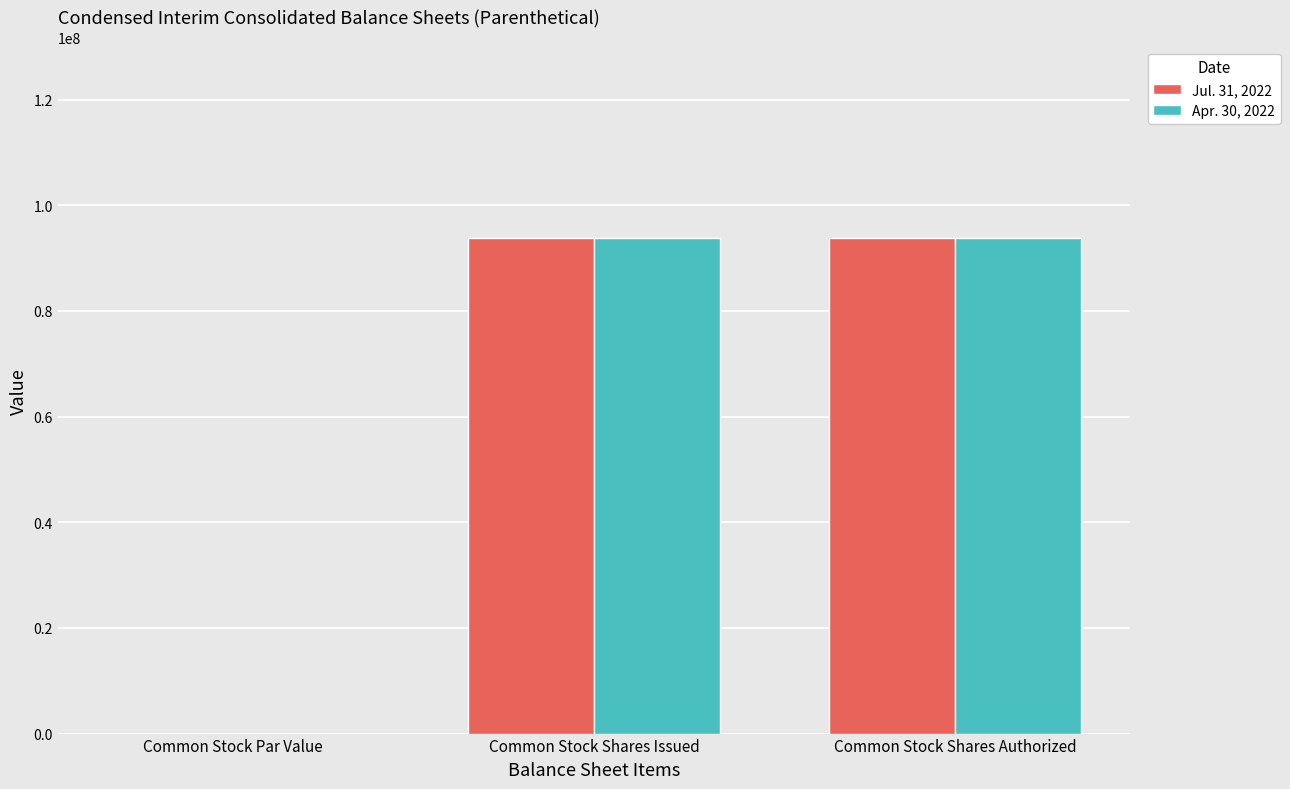

The Jul. 31, 2022 series shows -50231513 at Common Stock Par Value. True or false?

False